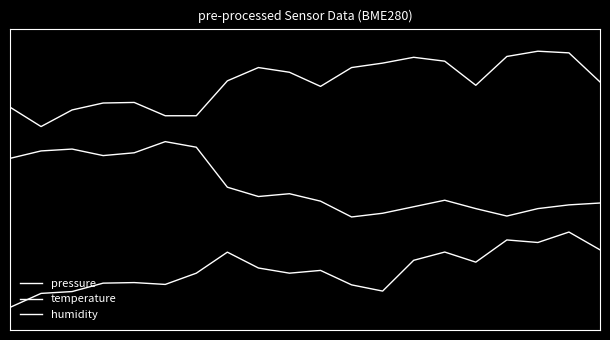

At how many categories does at least one series exceed 2?

20